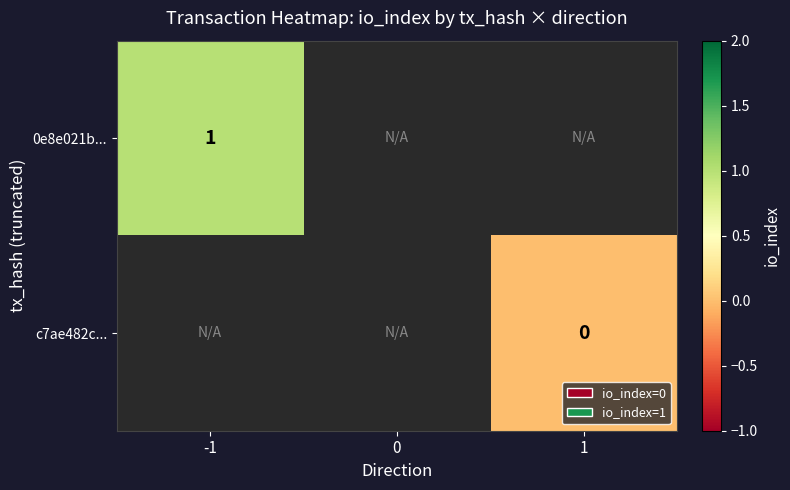

Is it true that 0e8e021b... equals 1 at -1?

True